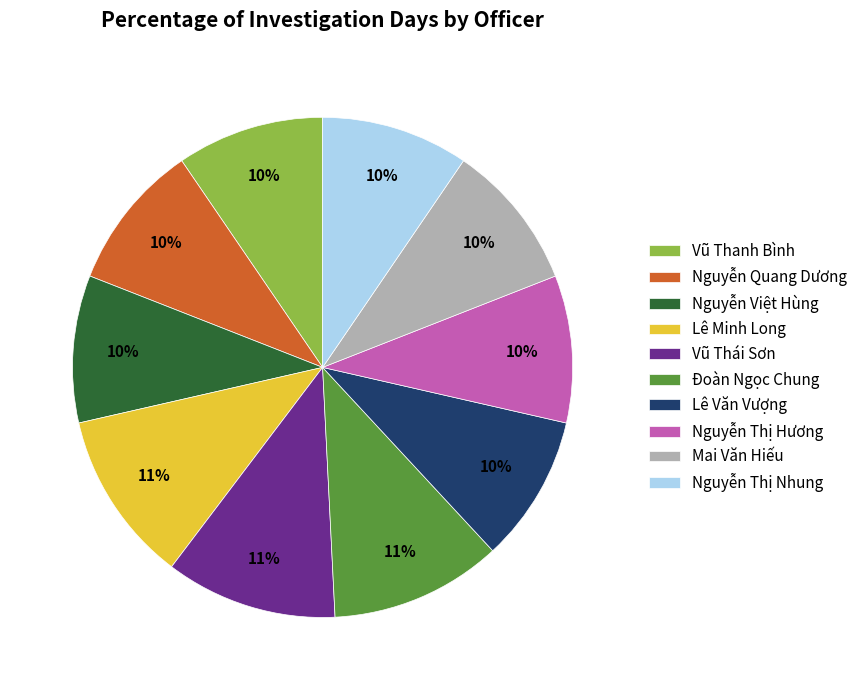

What percentage is the Vũ Thái Sơn slice, to the nearest percent?

11%